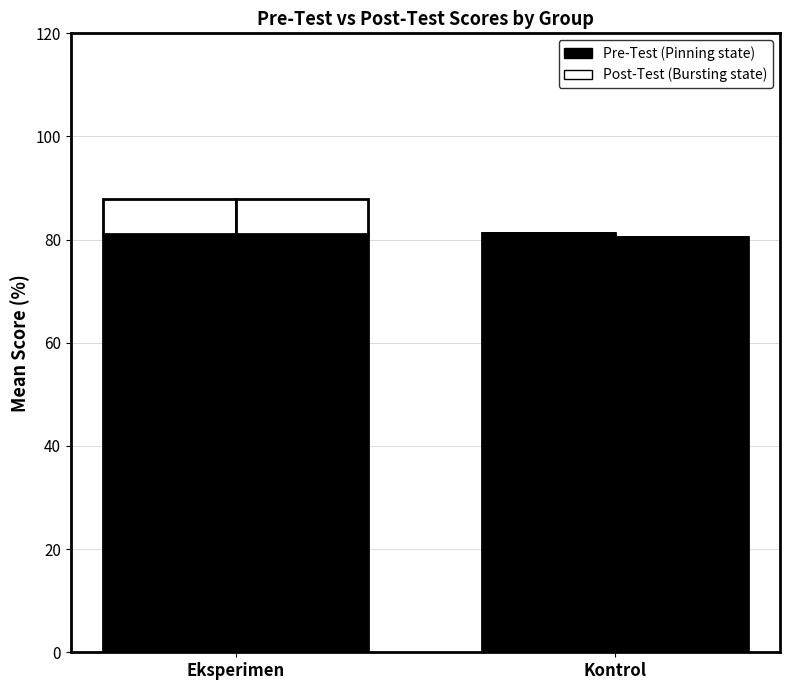

Are the bars grouped side by side (vs. stacked)?

Yes